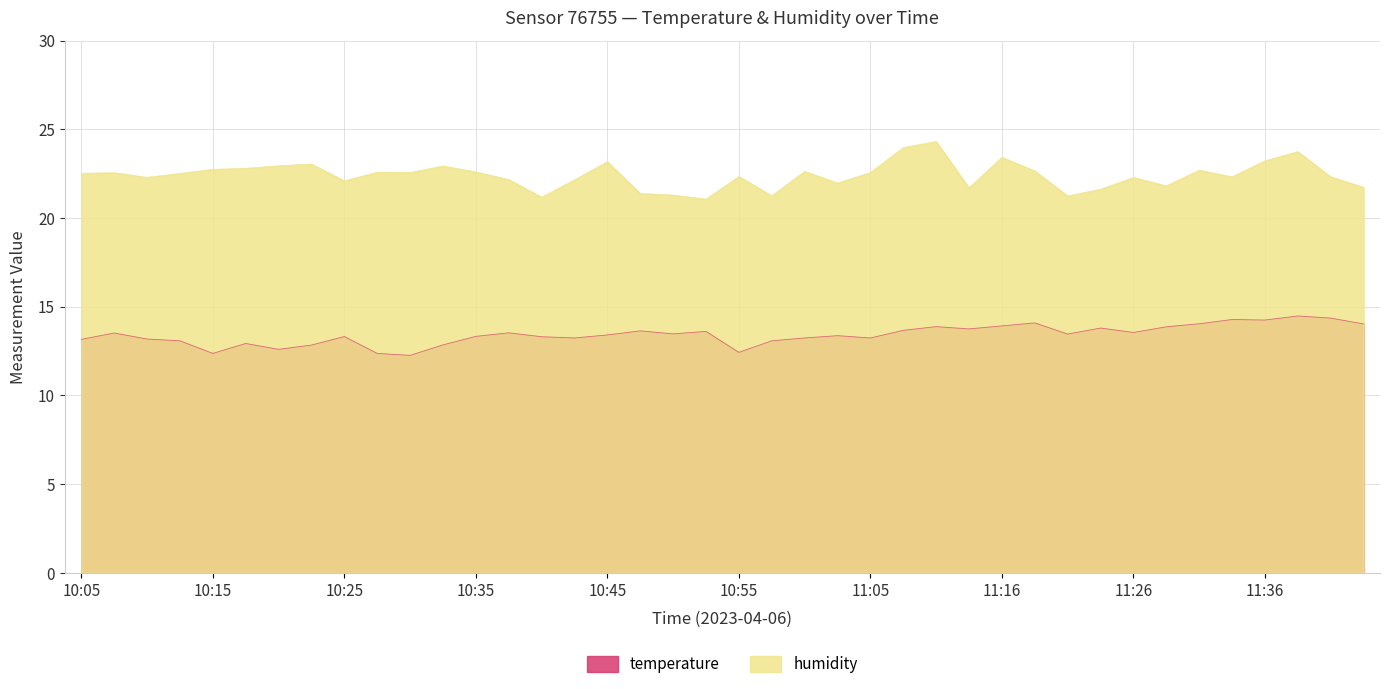

At how many categories does at least one series exceed 20?

40